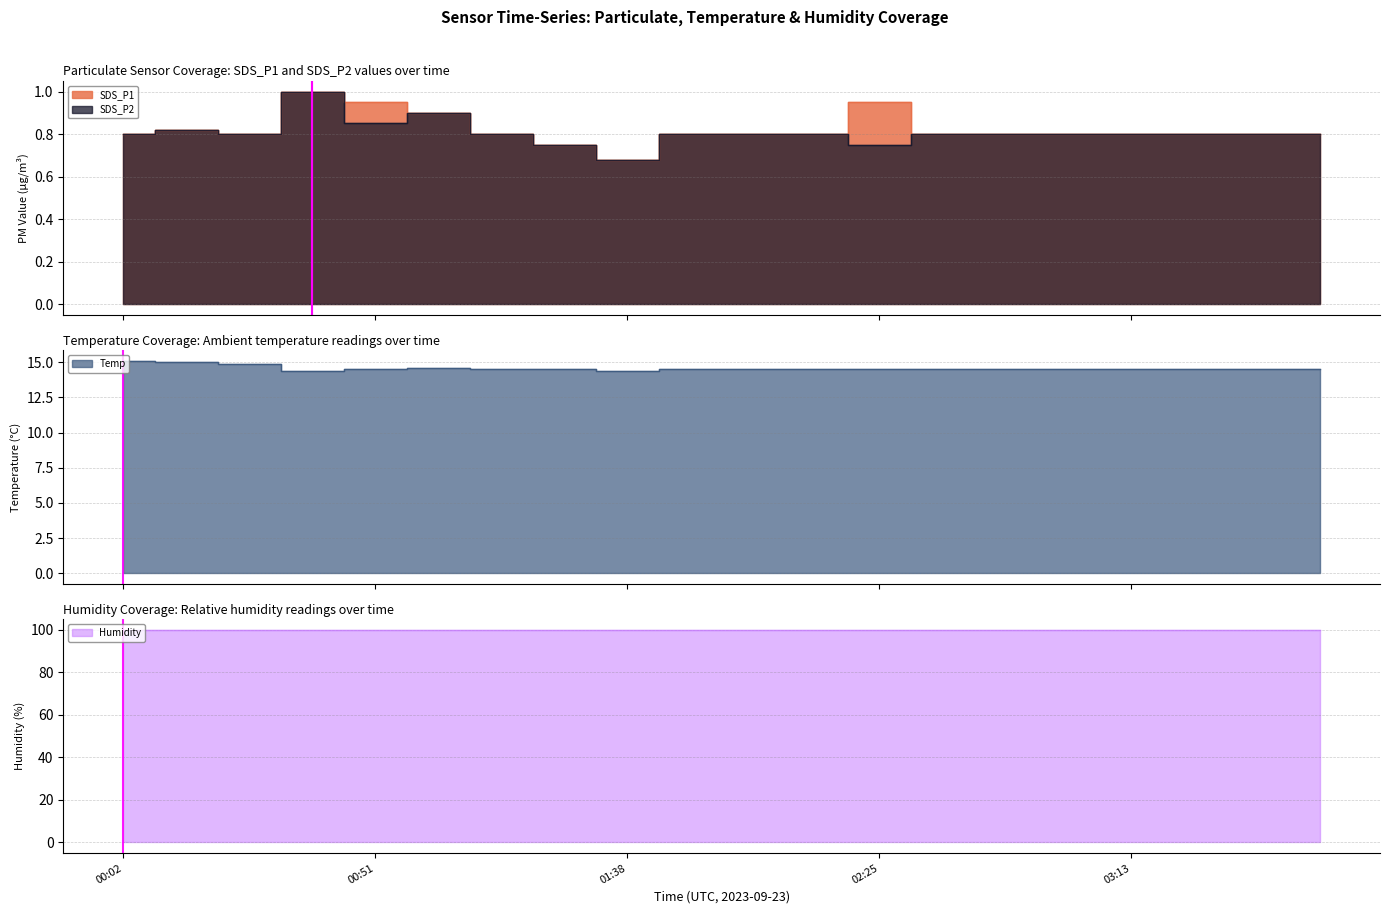

Does the chart display data point markers on the line(s)?

No